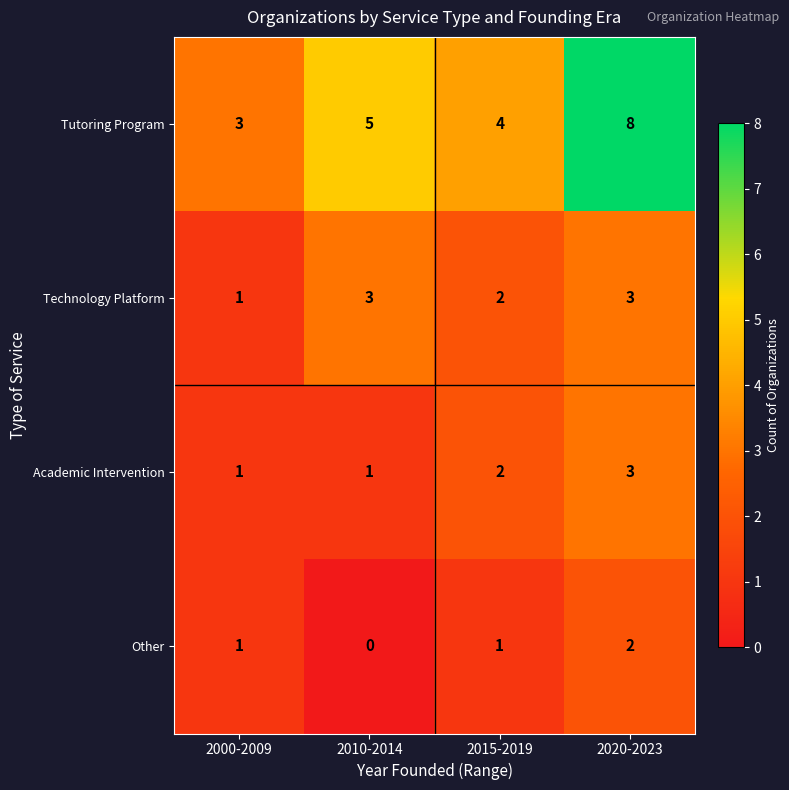

Which series has the largest total across all categories?

Tutoring Program